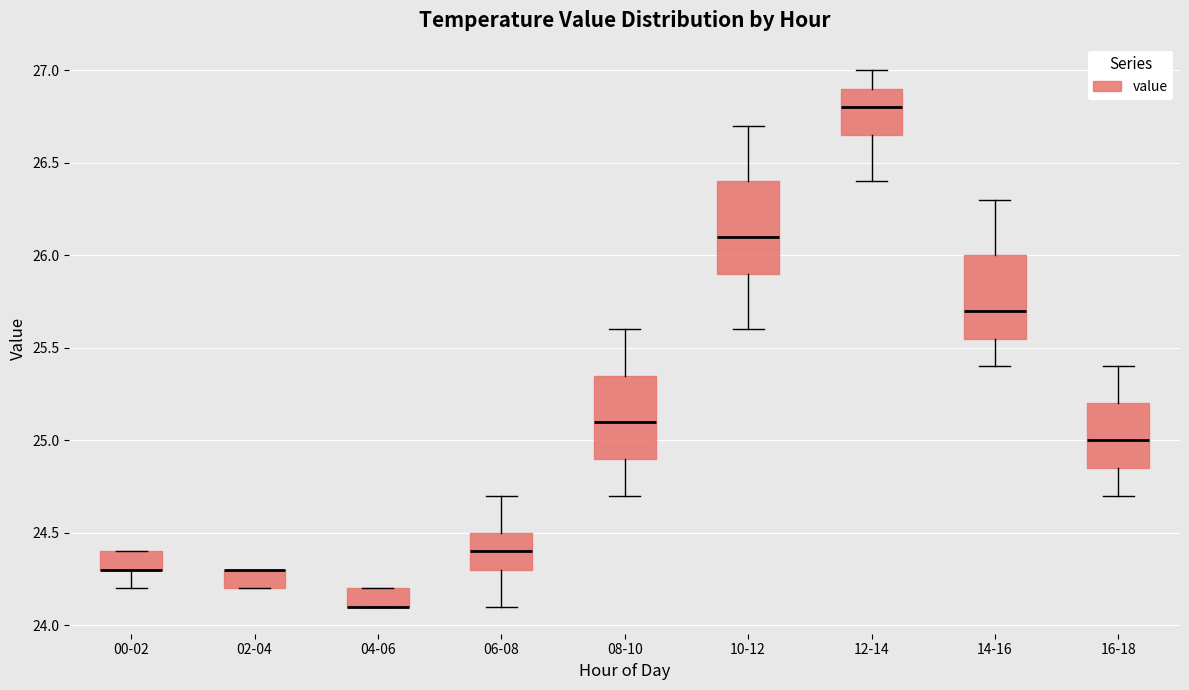

Reading left to right, transcribe this box plot: for each box, give where its median line is, the range the box spans, and where its two whiskers end, as read against the y-axis. The values are not printed on the chart, so give them approximately, as read against the axis.

00-02: median 24.30 (drawn on the box's lower edge), box 24.30 to 24.40, whiskers 24.20 to 24.40
02-04: median 24.30 (drawn on the box's upper edge), box 24.20 to 24.30, whiskers 24.20 to 24.30
04-06: median 24.10 (drawn on the box's lower edge), box 24.10 to 24.20, whiskers 24.10 to 24.20
06-08: median 24.40, box 24.30 to 24.50, whiskers 24.10 to 24.70
08-10: median 25.10, box 24.90 to 25.35, whiskers 24.70 to 25.60
10-12: median 26.10, box 25.90 to 26.40, whiskers 25.60 to 26.70
12-14: median 26.80, box 26.65 to 26.90, whiskers 26.40 to 27.00
14-16: median 25.70, box 25.55 to 26.00, whiskers 25.40 to 26.30
16-18: median 25.00, box 24.85 to 25.20, whiskers 24.70 to 25.40